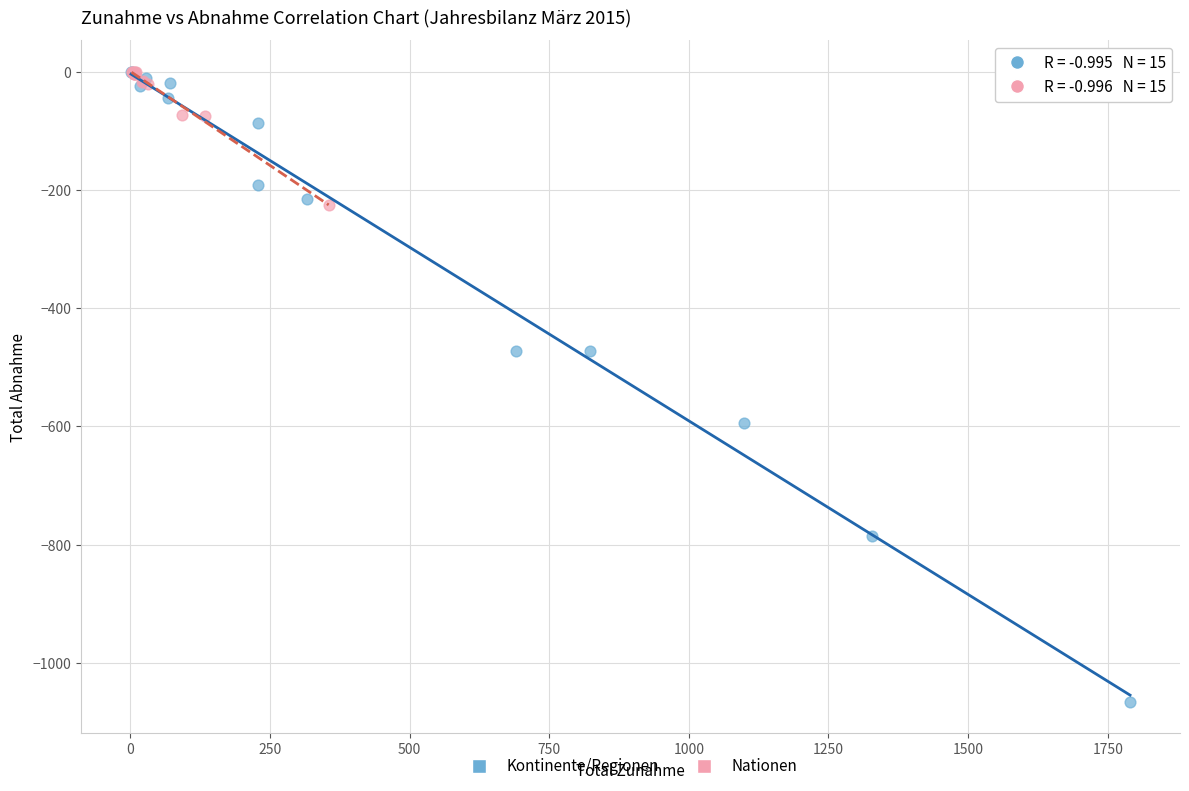

What are all the series names shown in the legend?

Kontinente/Regionen, Nationen